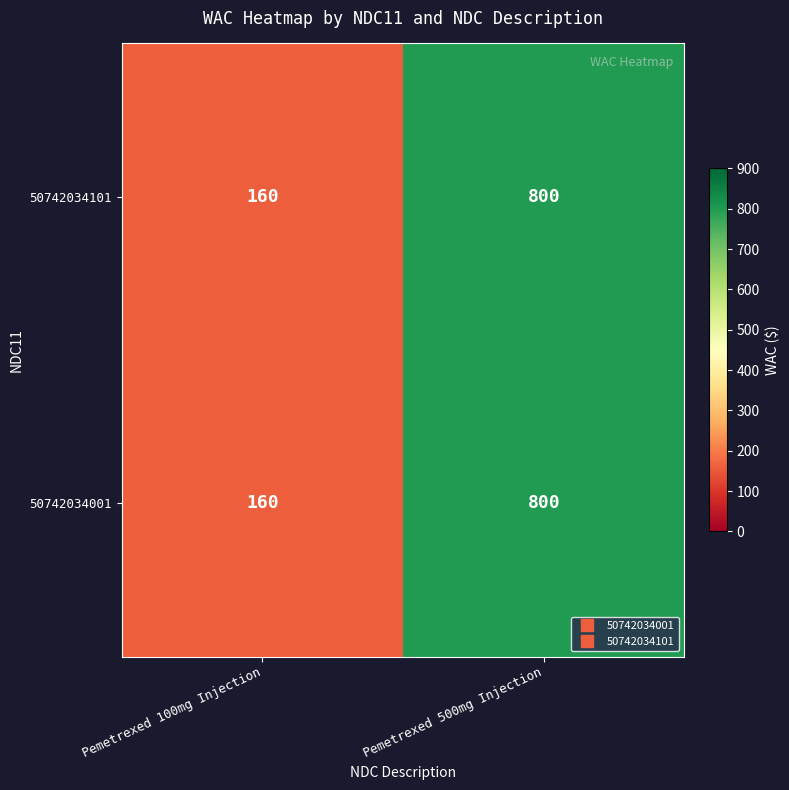

What is the minimum value shown in the chart?

160